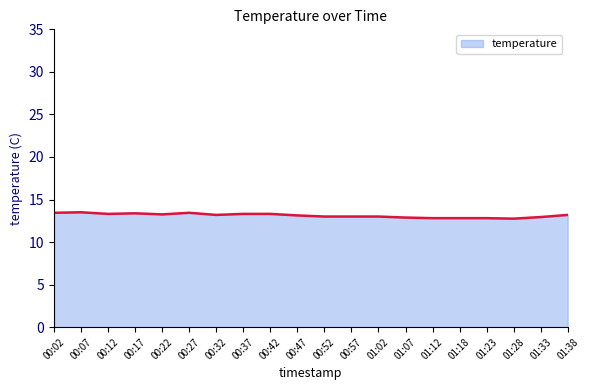

Does the chart display data point markers on the line(s)?

No